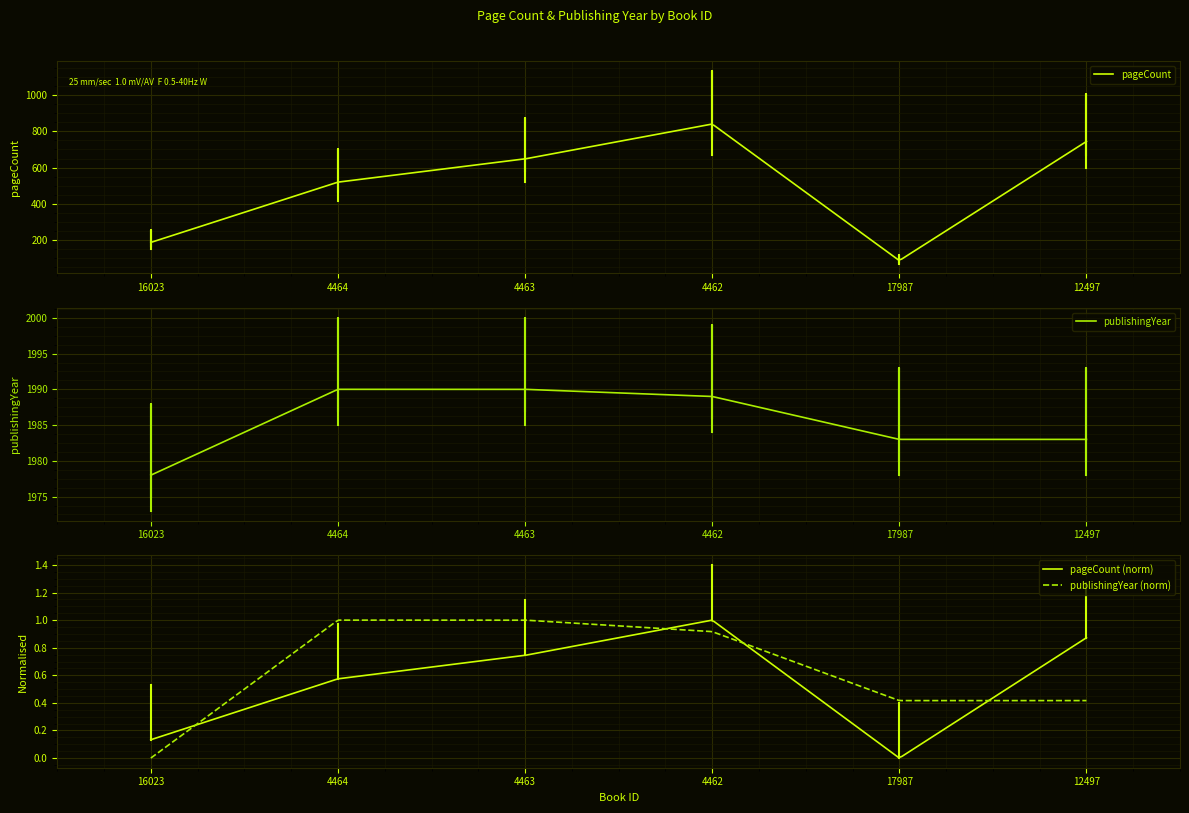

What is the label of the 4th point from the right?

4463